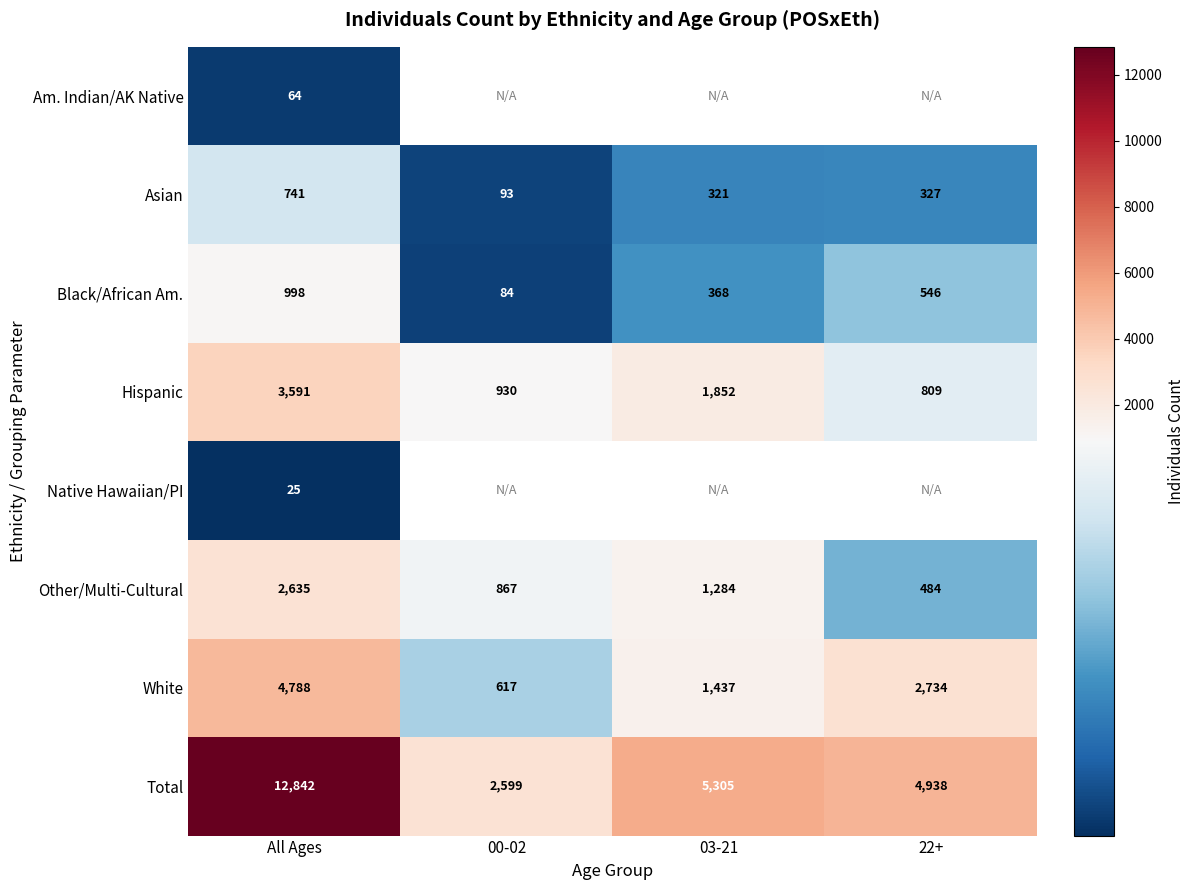

What is the minimum value shown in the chart?

25.0